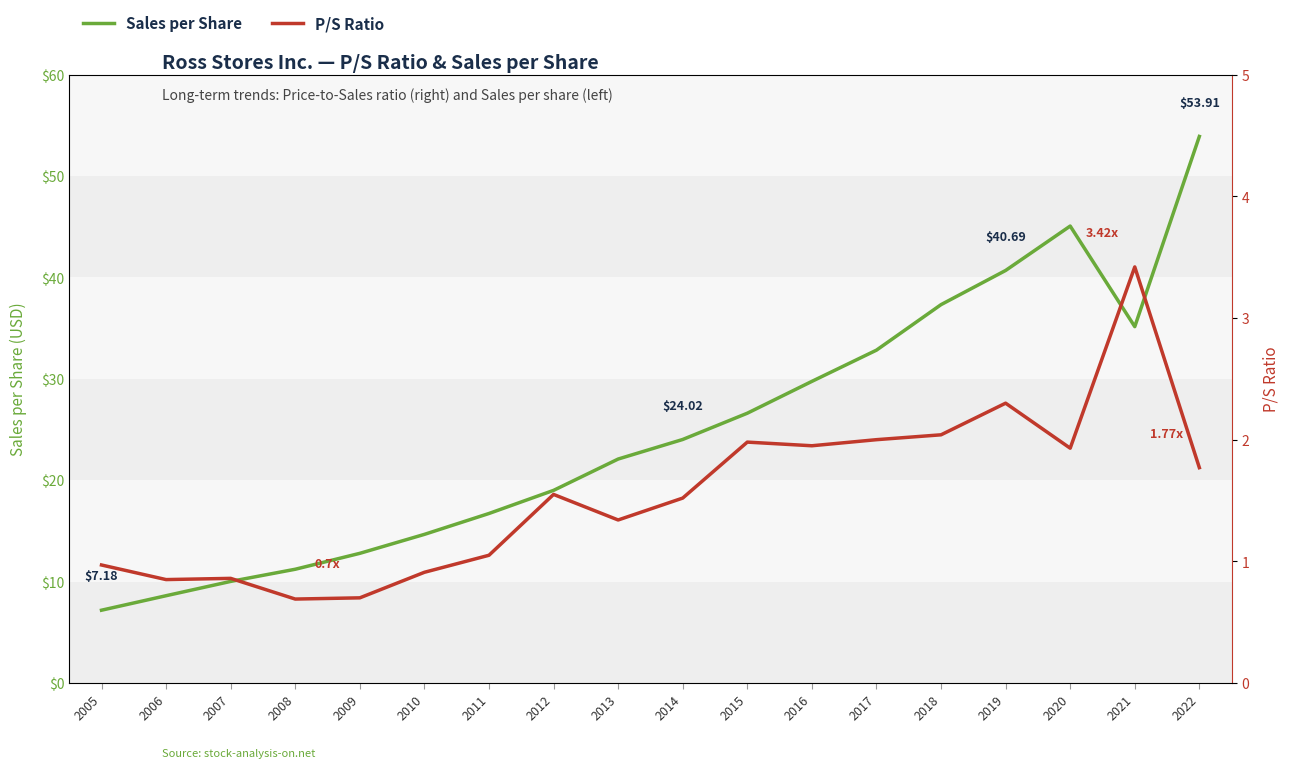

What is the value of the P/S Ratio point at the 16th from the left?

1.9